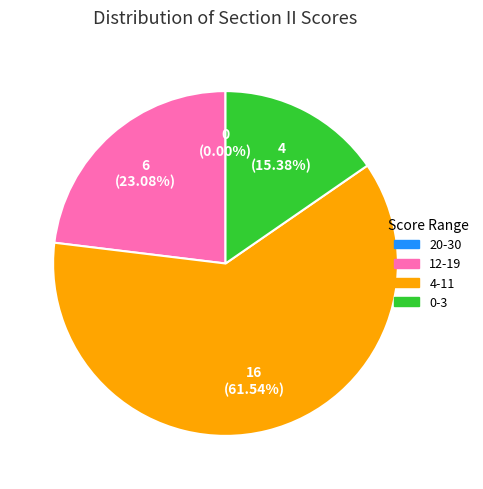

Does 9 account for over 50% of the chart?

No